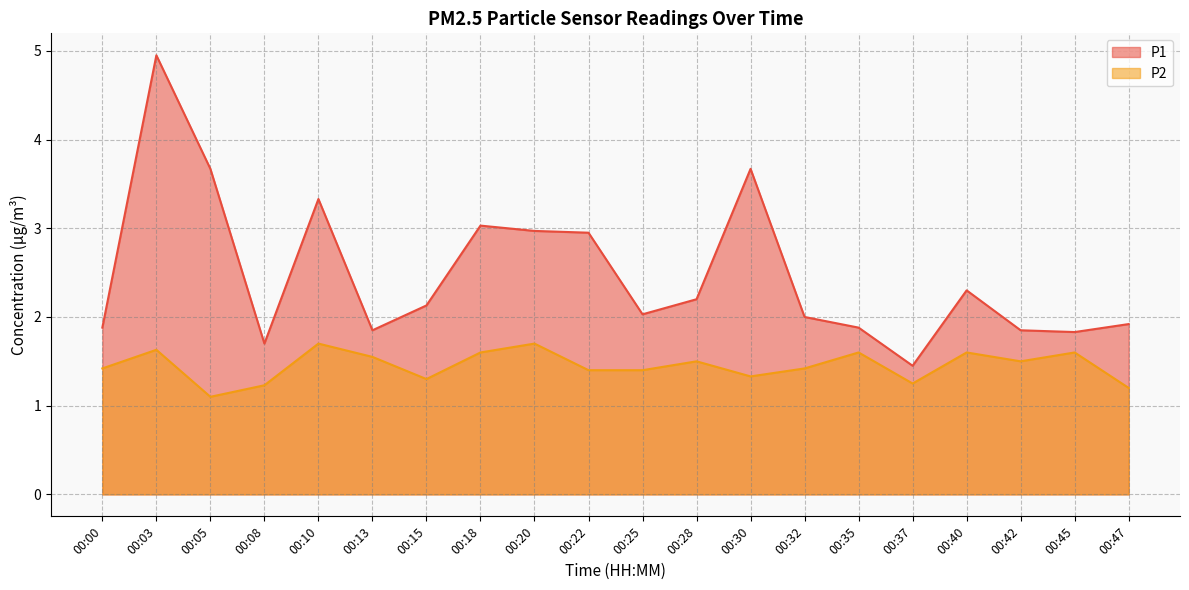

Reading left to right, extract all data points from this chart.

P1: 1.9	5.0	3.7	1.7	3.3	1.9	2.1	3.0	3.0	3.0	2.0	2.2	3.7	2.0	1.9	1.4	2.3	1.9	1.8	1.9
P2: 1.4	1.6	1.1	1.2	1.7	1.6	1.3	1.6	1.7	1.4	1.4	1.5	1.3	1.4	1.6	1.2	1.6	1.5	1.6	1.2